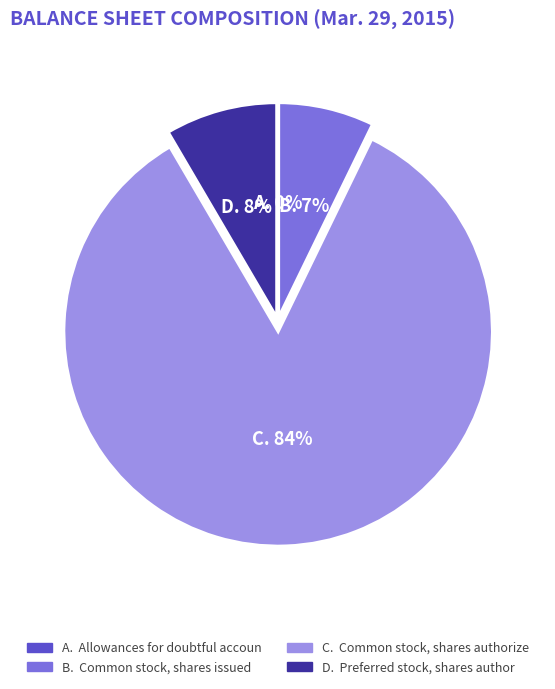

To the nearest percent, what is the average slice percentage?

25%